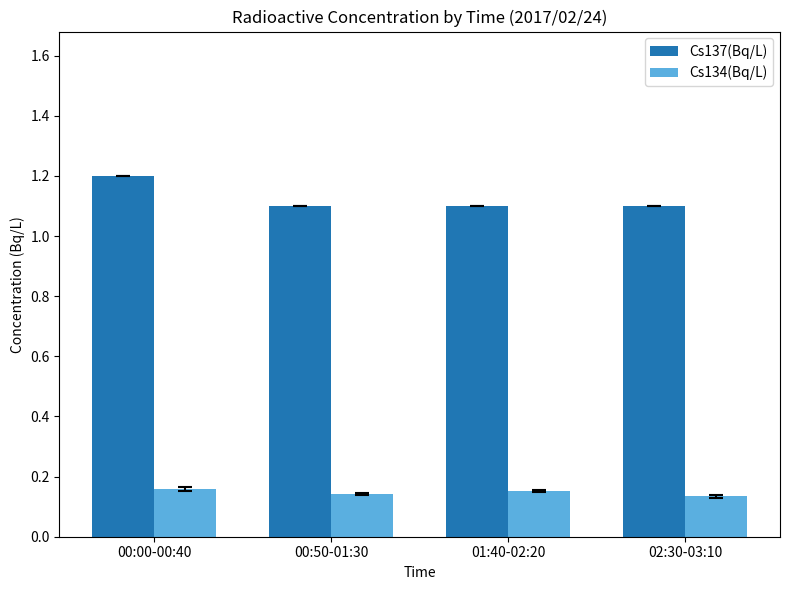

Count the Cs137(Bq/L) values in the range 1 to 2.

4